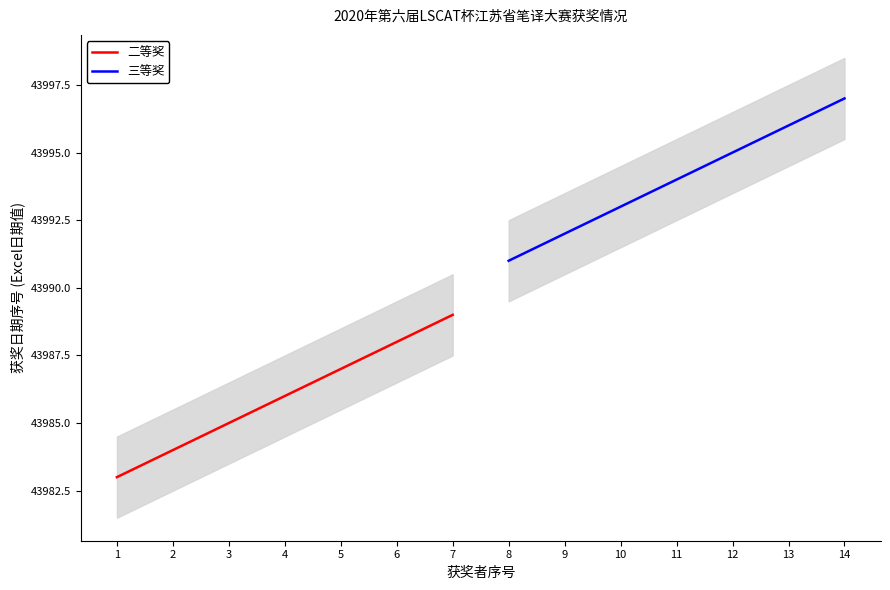

Is it true that 三等奖 equals 43996 at 13?

True